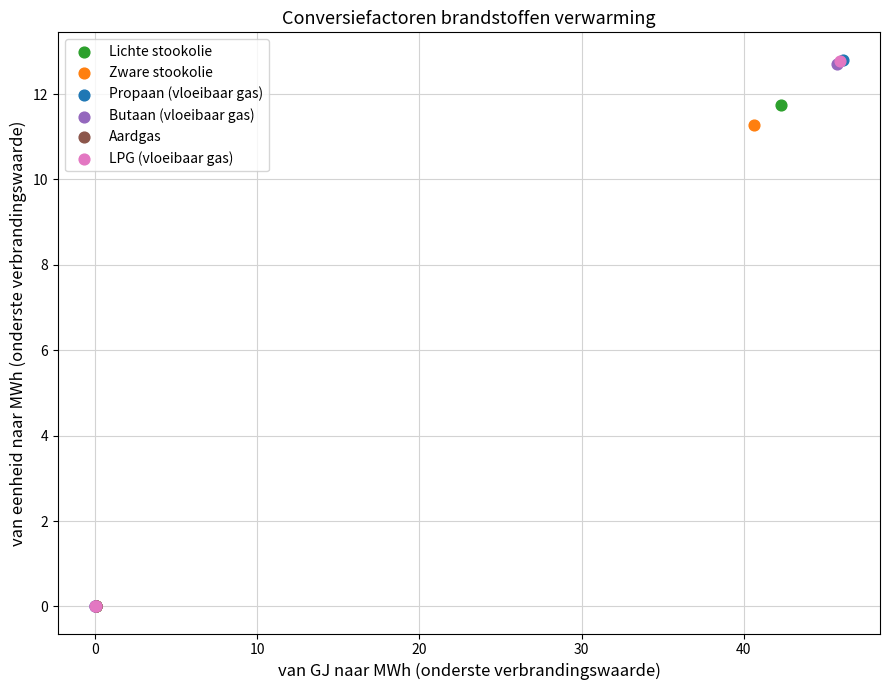

What are all the series names shown in the legend?

Lichte stookolie, Zware stookolie, Propaan (vloeibaar gas), Butaan (vloeibaar gas), Aardgas, LPG (vloeibaar gas)